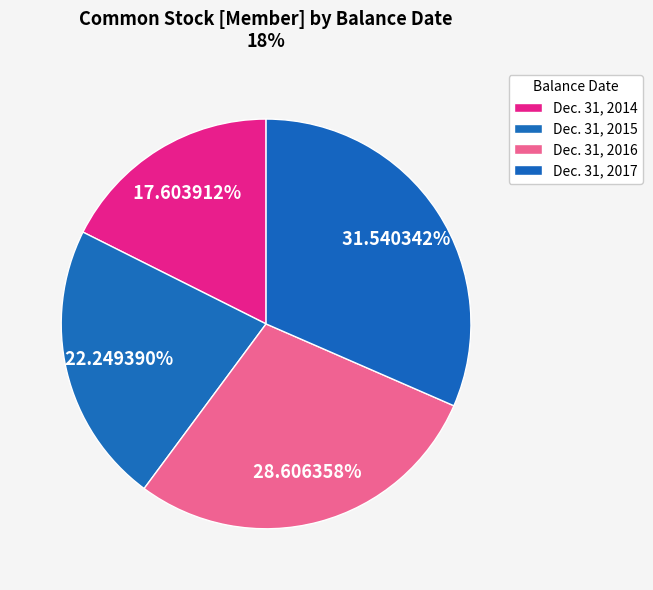

Combined, do Dec. 31, 2016 and Dec. 31, 2014 account for over 50%?

No